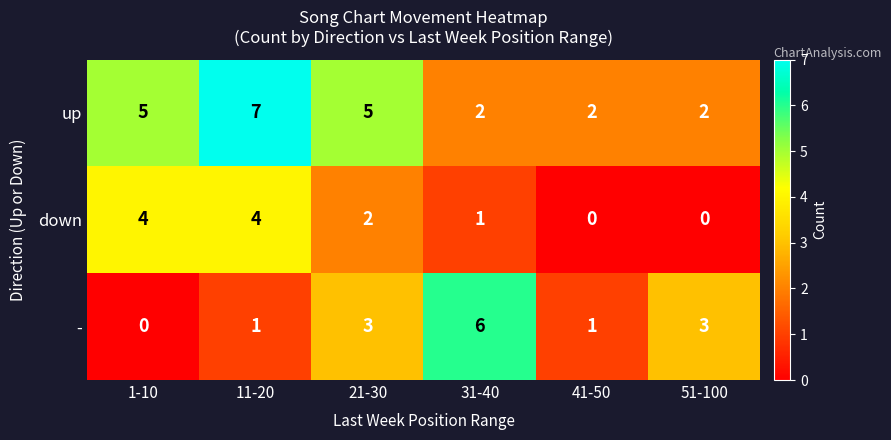

Which series changed the most between 11-20 and 51-100?

up